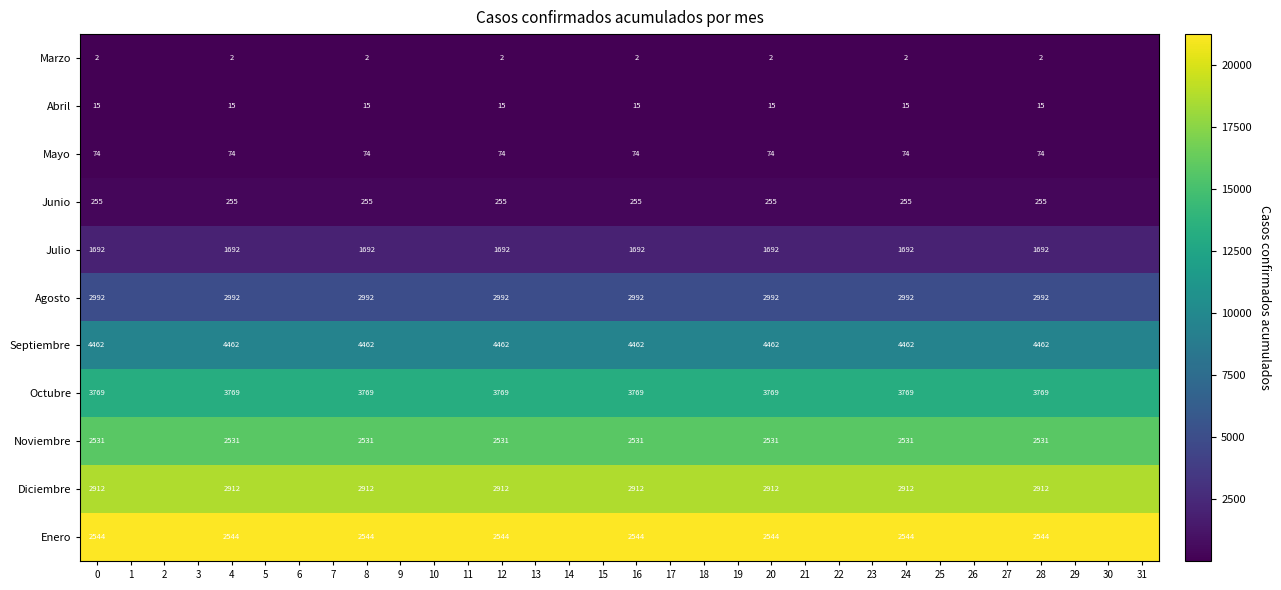

At 24, list the series in order from largest to smallest.

Septiembre, Octubre, Agosto, Diciembre, Enero, Noviembre, Julio, Junio, Mayo, Abril, Marzo